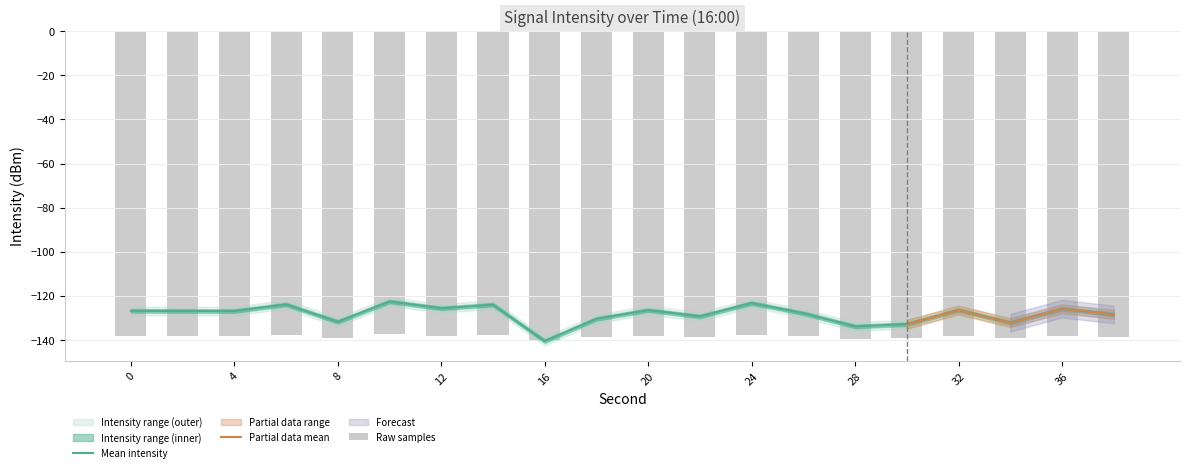

Reading left to right, list all the values displayed in this chart.

Min intensity: 0=-138.2	2=-138.2	4=-138.2	6=-137.7	8=-139.0	10=-137.5	12=-138.0	14=-137.7	16=-140.5	18=-138.8	20=-138.1	22=-138.6	24=-137.6	26=-138.4	28=-139.4	30=-139.2	32=-138.1	34=-139.1	36=-138.0	38=-138.4
Max intensity: 0=-126.8	2=-126.8	4=-126.9	6=-123.9	8=-131.7	10=-122.5	12=-125.6	14=-124.0	16=-140.5	18=-130.4	20=-126.5	22=-129.3	24=-123.2	26=-127.9	28=-133.8	30=-132.8	32=-126.4	34=-132.1	36=-125.8	38=-128.4